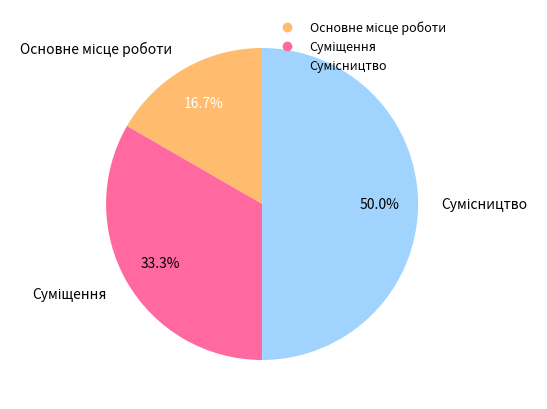

True or false: Основне місце роботи accounts for 17% of the total.

True